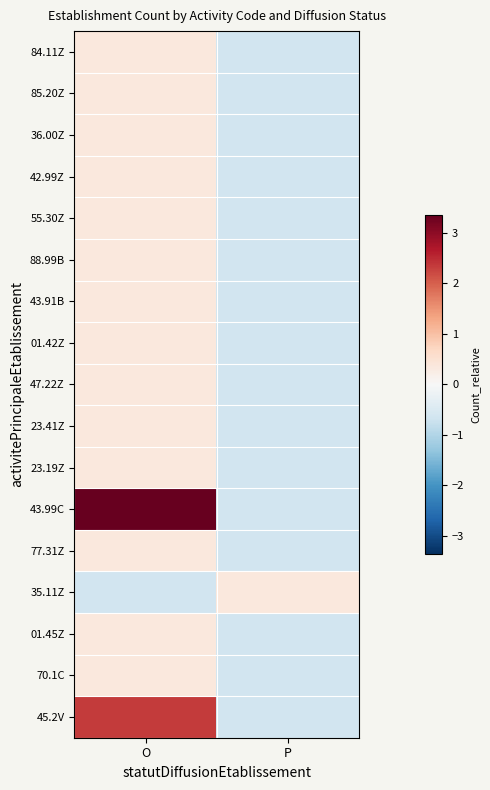

At which category does the chart reach its peak across all series?

O